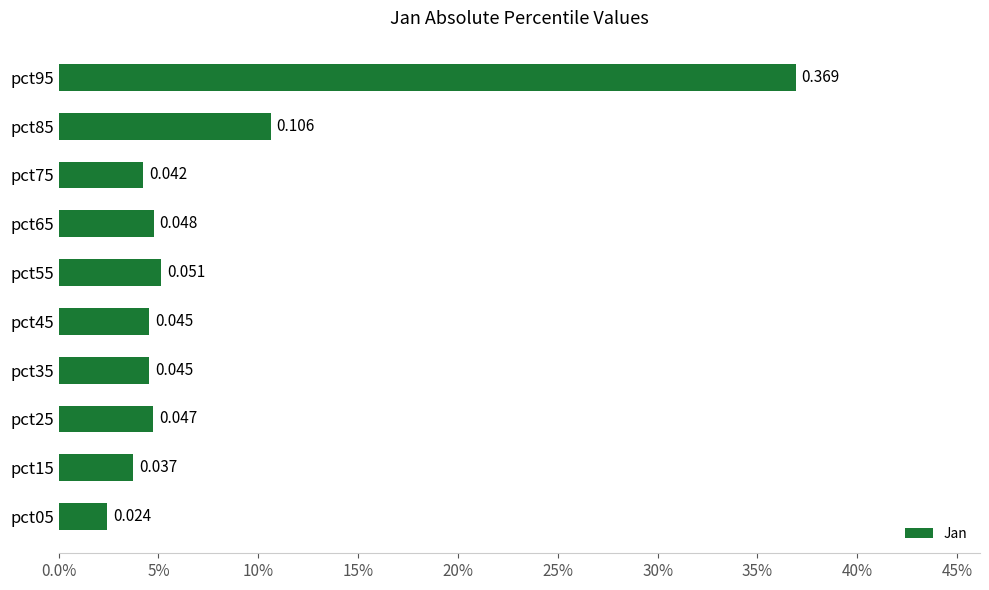

What is the greatest value displayed?

0.4